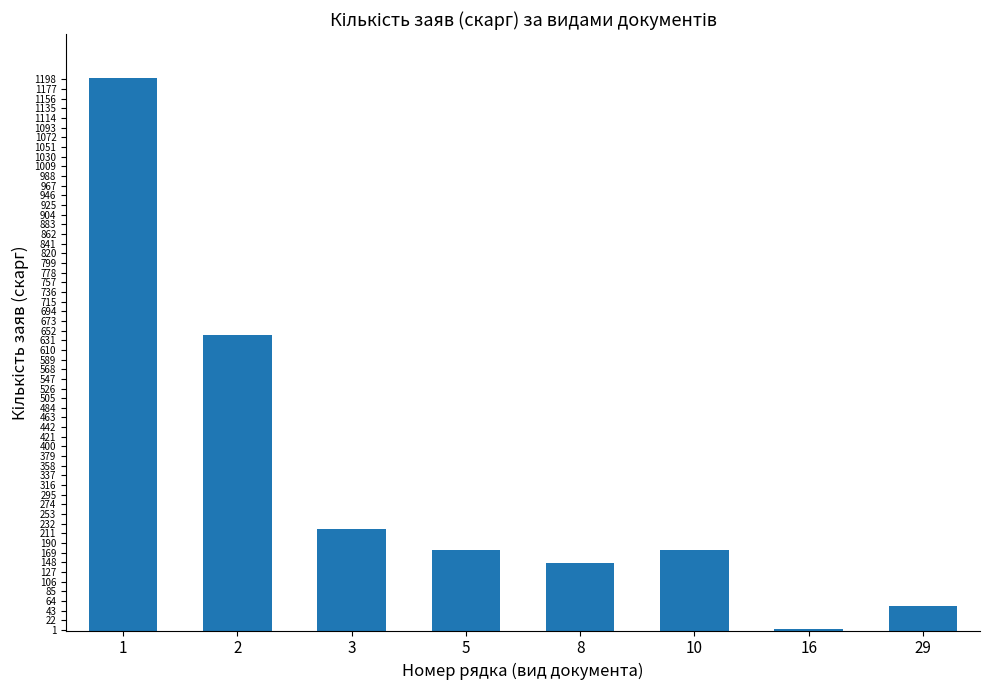

What is the ratio of the value at 10 to the value at 2?

0.3